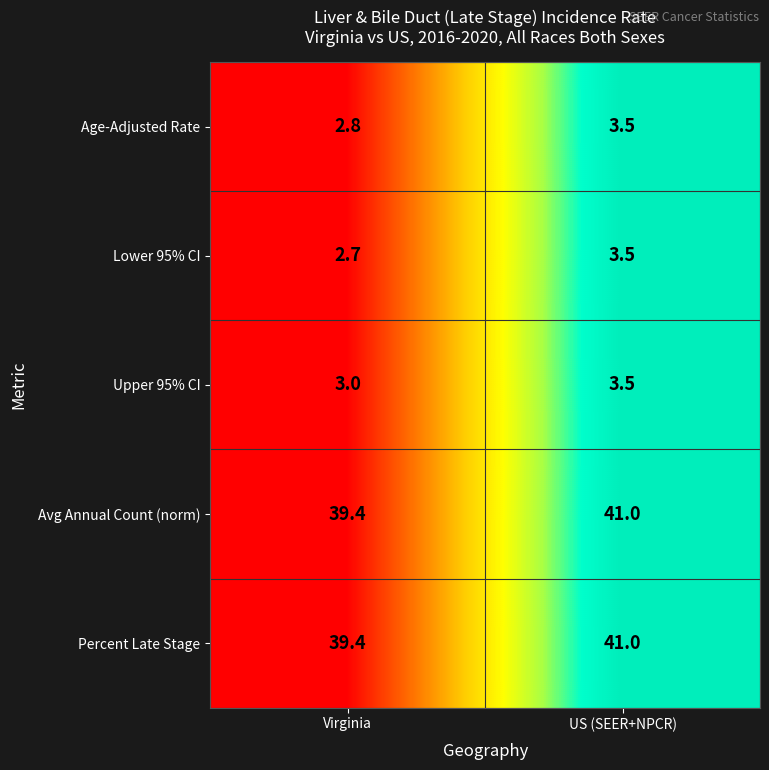

True or false: Upper 95% CI has a value of 4.7 at Virginia.

False